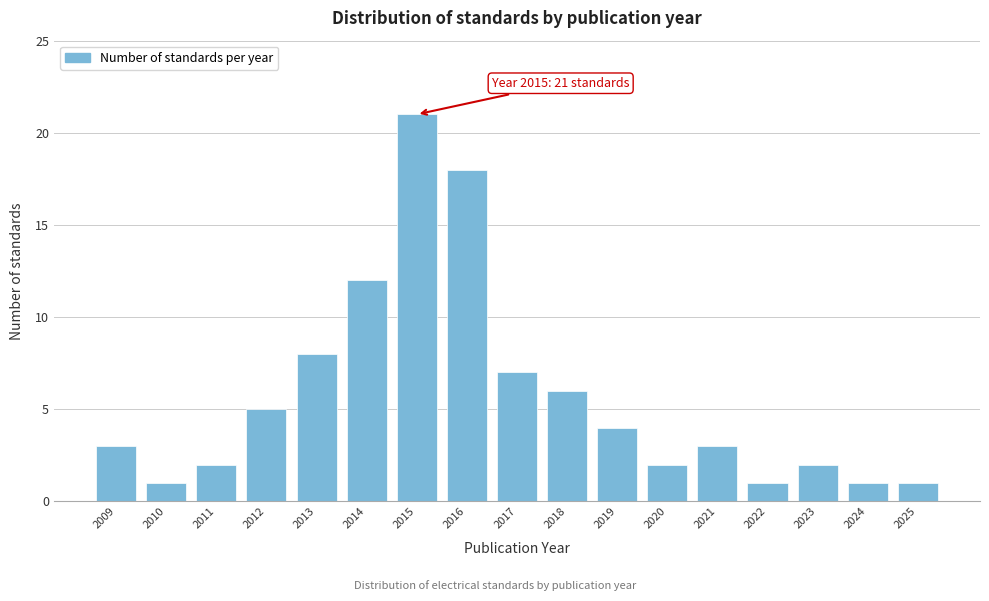

Reading left to right, transcribe all the data shown in this chart.

3	1	2	5	8	12	21	18	7	6	4	2	3	1	2	1	1